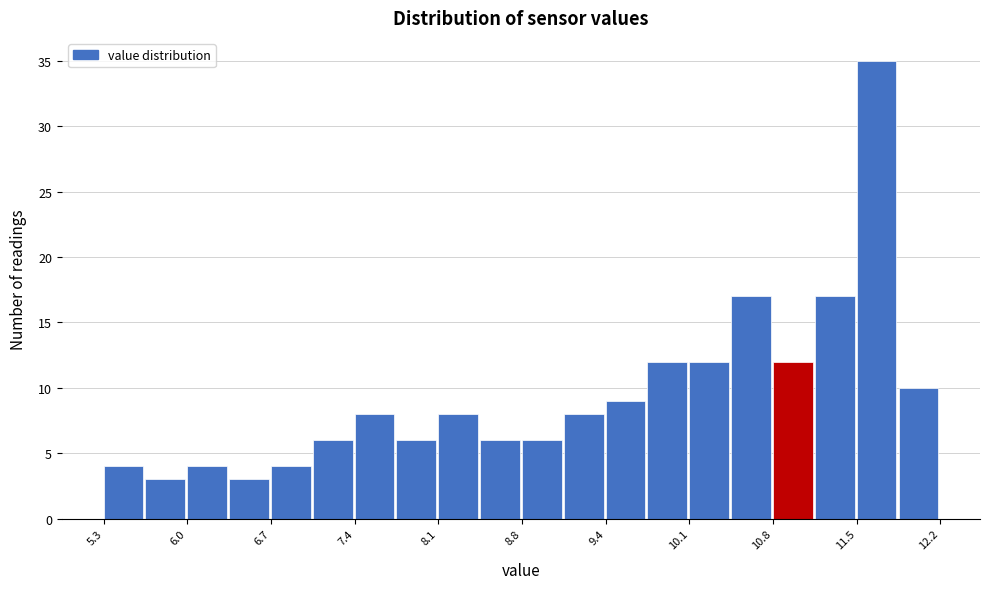

Read against the x-axis, roughly where is the centre of the tallest bar?

11.7